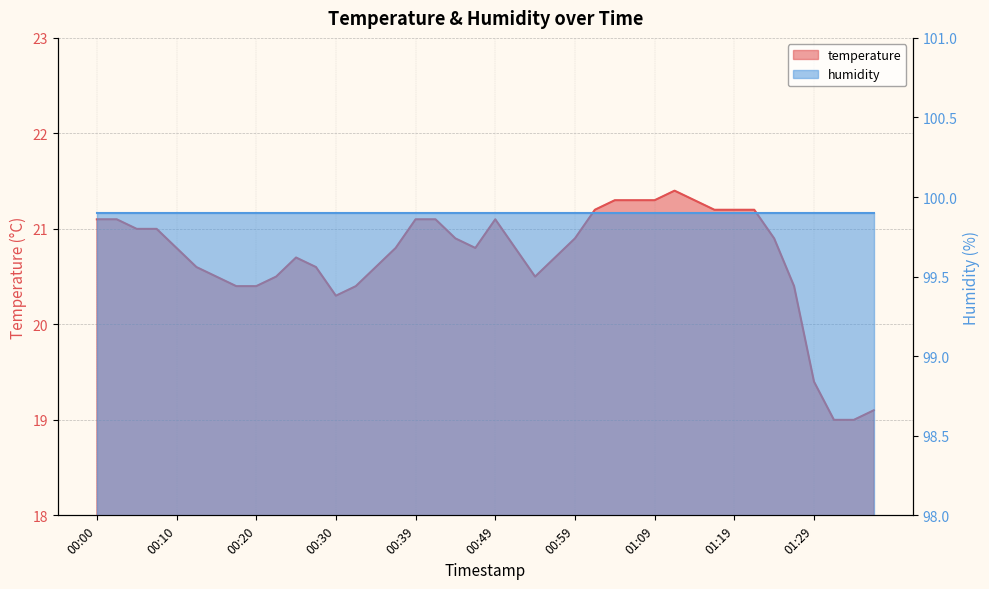

What is the difference between the maximum and minimum values?

2.4